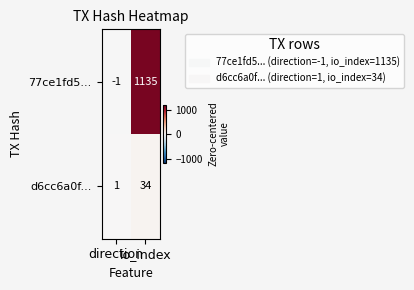

Between direction and io_index, which series saw the biggest shift?

77ce1fd5...